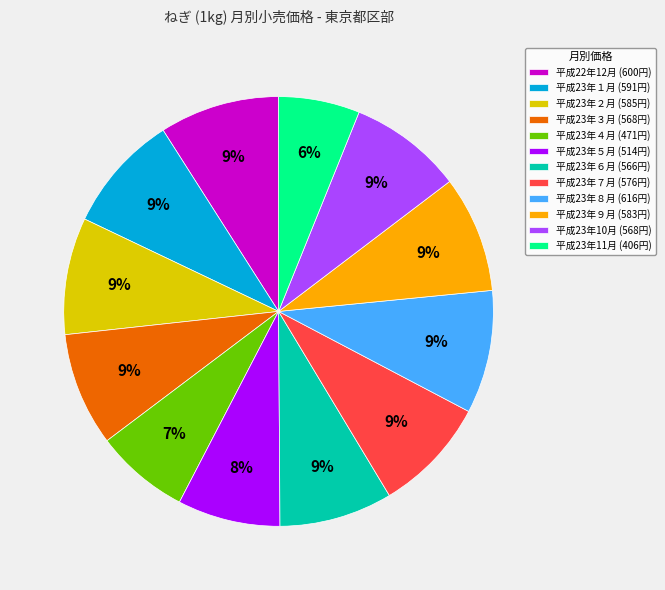

To the nearest percent, what percentage of the pie is 平成23年１月?

9%